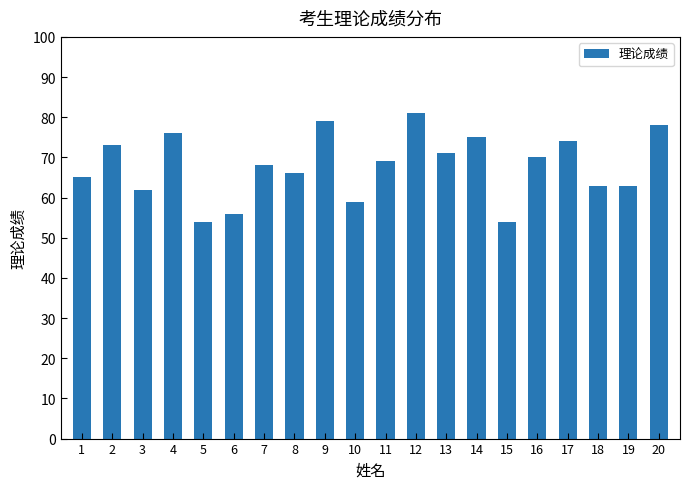

Is it true that the value at 20 is 123?

False